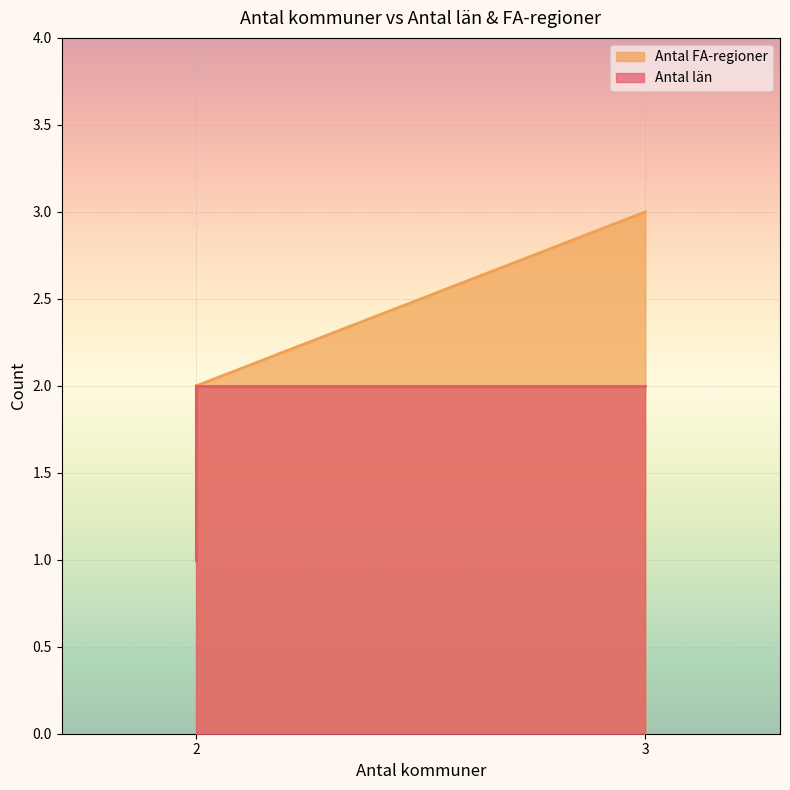

What is the average value?

2